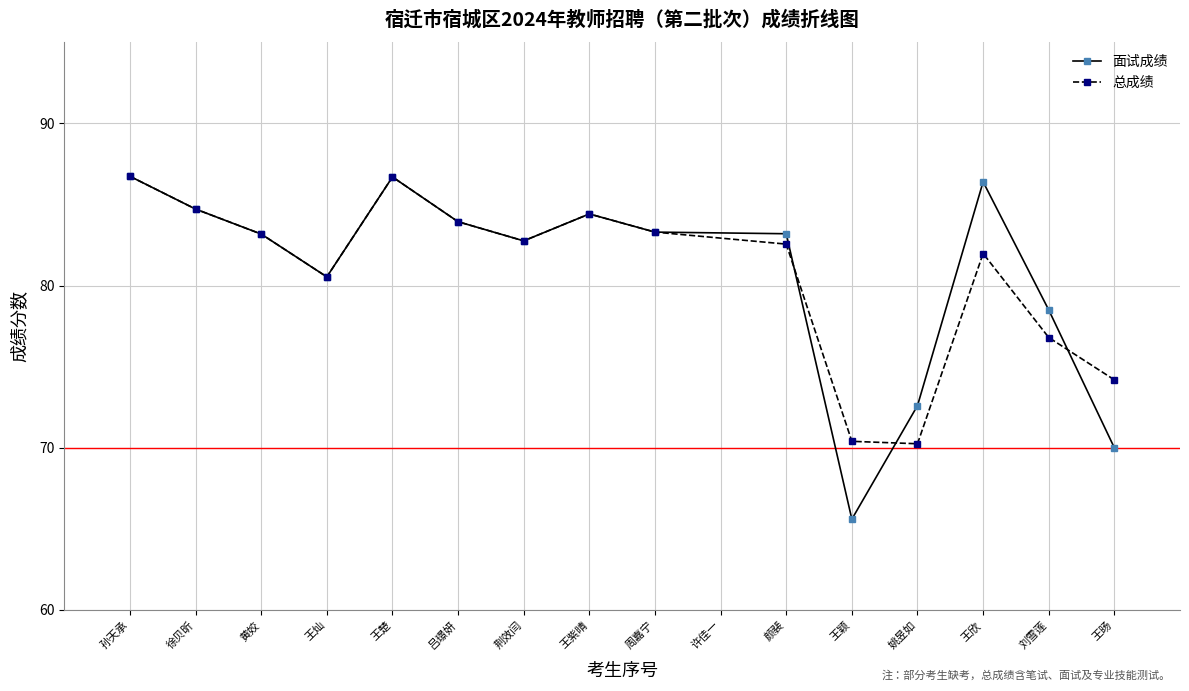

Where does the 面试成绩 series first go above 83?

孙天承